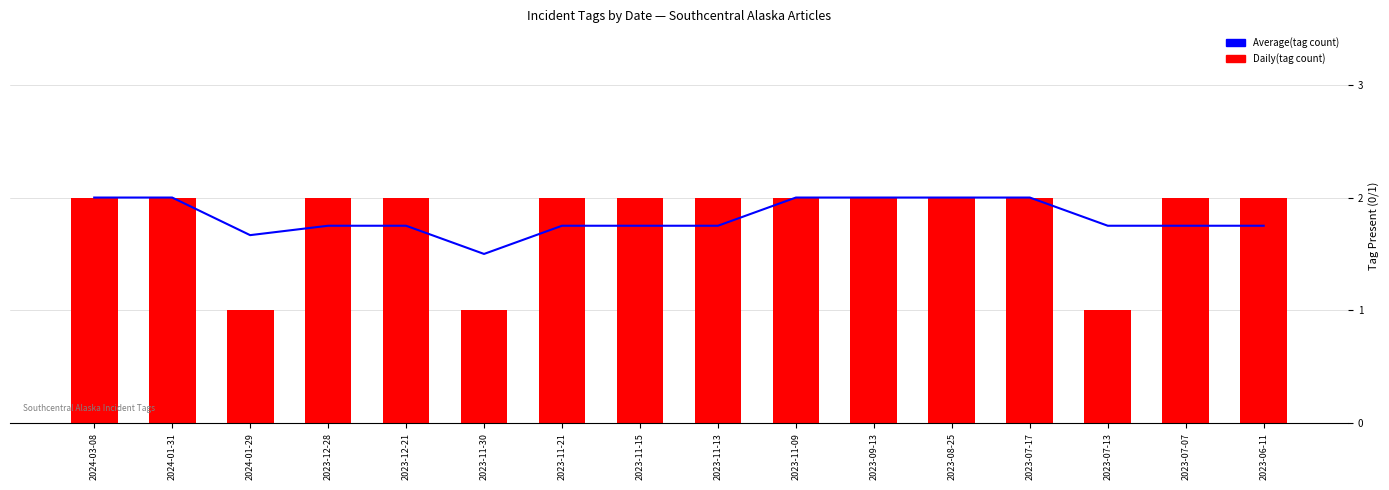

What is the label of the 11th bar from the right?

2023-11-30